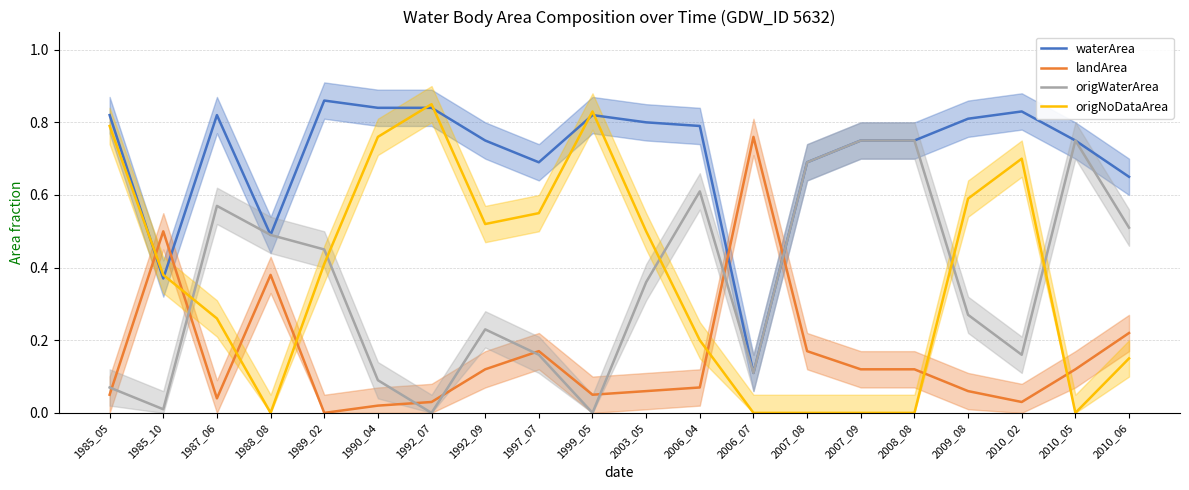

Where is the first local maximum for origNoDataArea?

1992_07